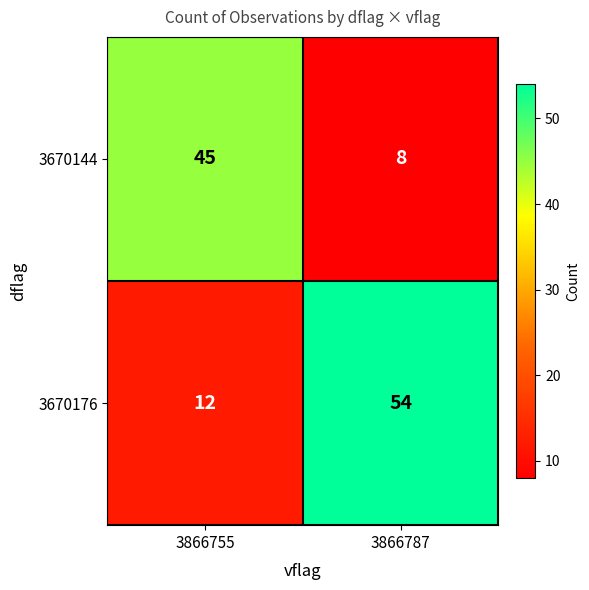

What is the difference between the 3670144 values at 3866755 and 3866787?

37